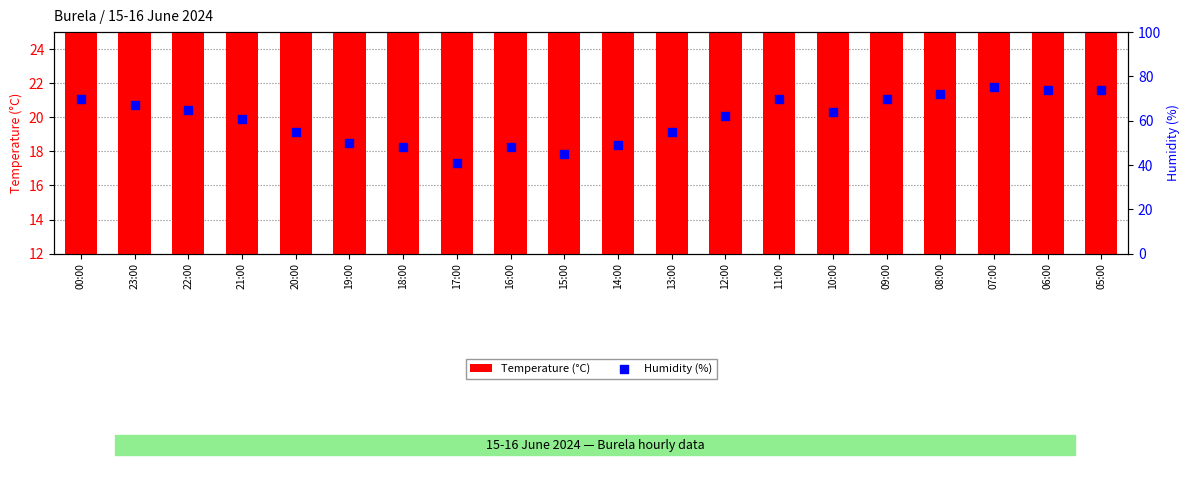

Which series has the widest spread of Y values?

Humidity (%)